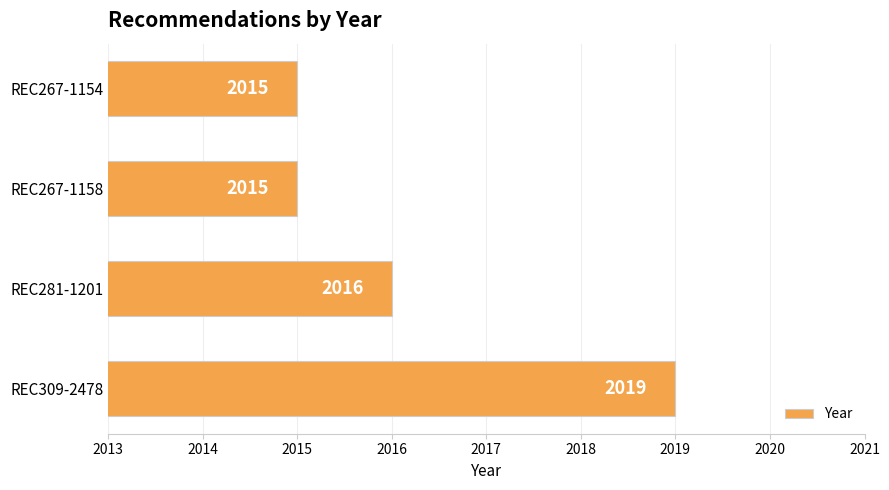

Does the chart contain any negative values?

No